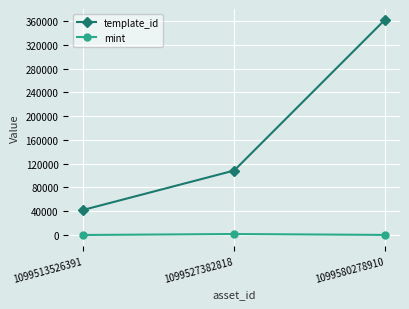

What value does the template_id series have at 1099527382818, to the nearest 50?

108500